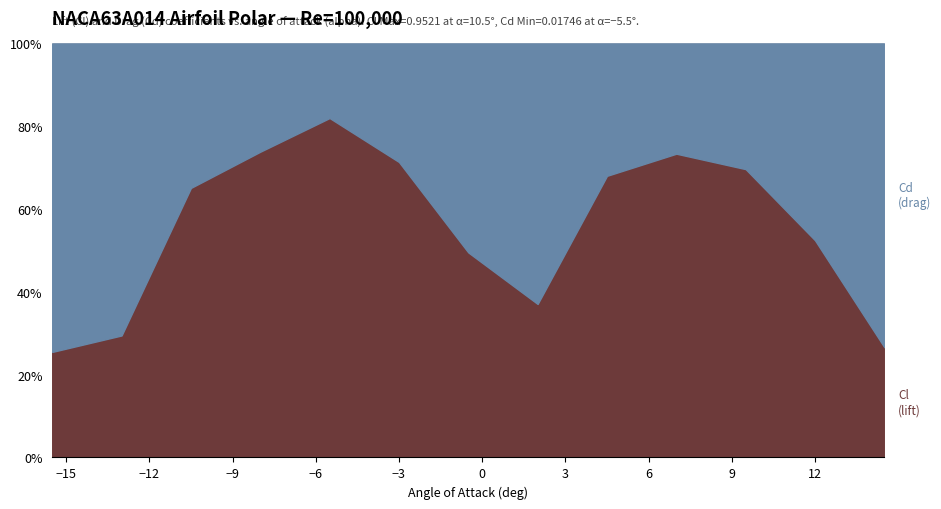

Does the chart display data point markers on the line(s)?

No